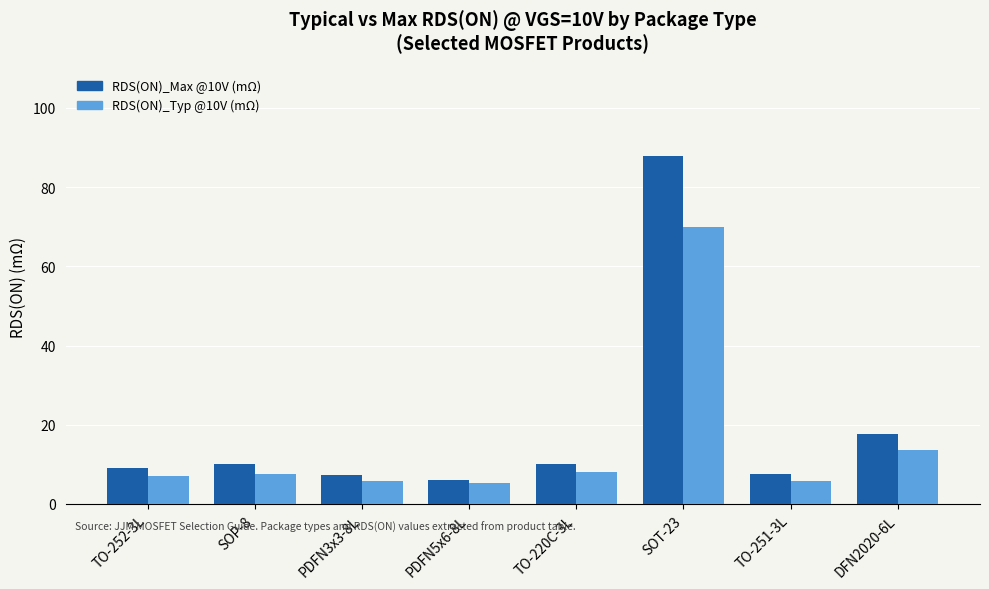

Is it true that RDS(ON)_Typ @10V (mΩ) equals 5.4 at PDFN5x6-8L?

True